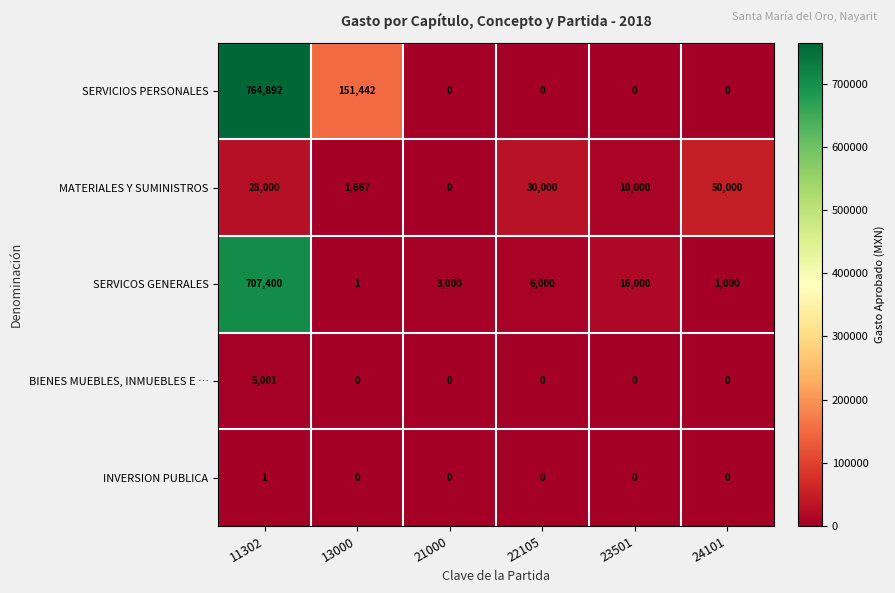

Which series has the widest spread of values?

SERVICIOS PERSONALES